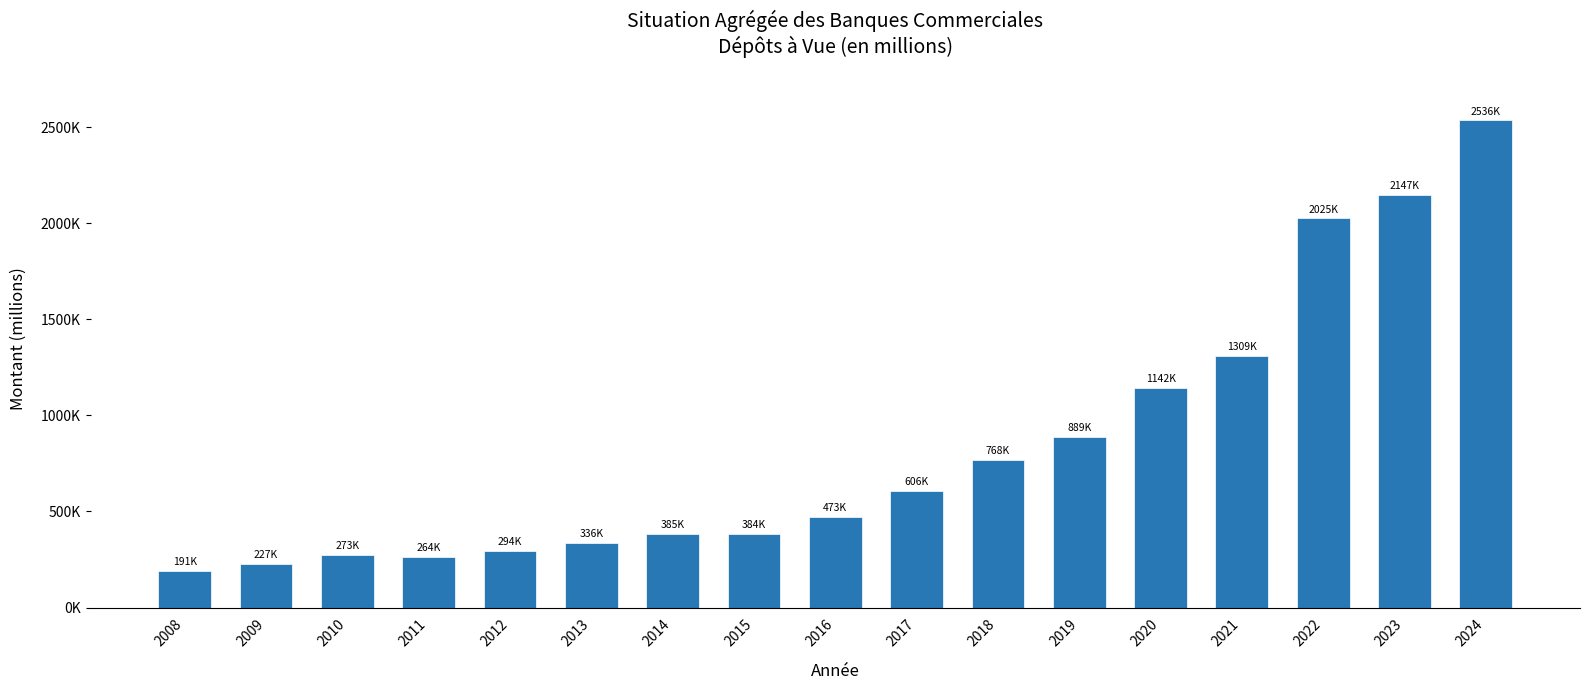

Reading left to right, extract all data points from this chart.

2008=191381.5	2009=226504.3	2010=273222.1	2011=263858.0	2012=293628.7	2013=335552.7	2014=384656.6	2015=383821.0	2016=473463.4	2017=606474.1	2018=768239.6	2019=889356.7	2020=1141733.2	2021=1308690.2	2022=2025031.6	2023=2146671.1	2024=2535599.1